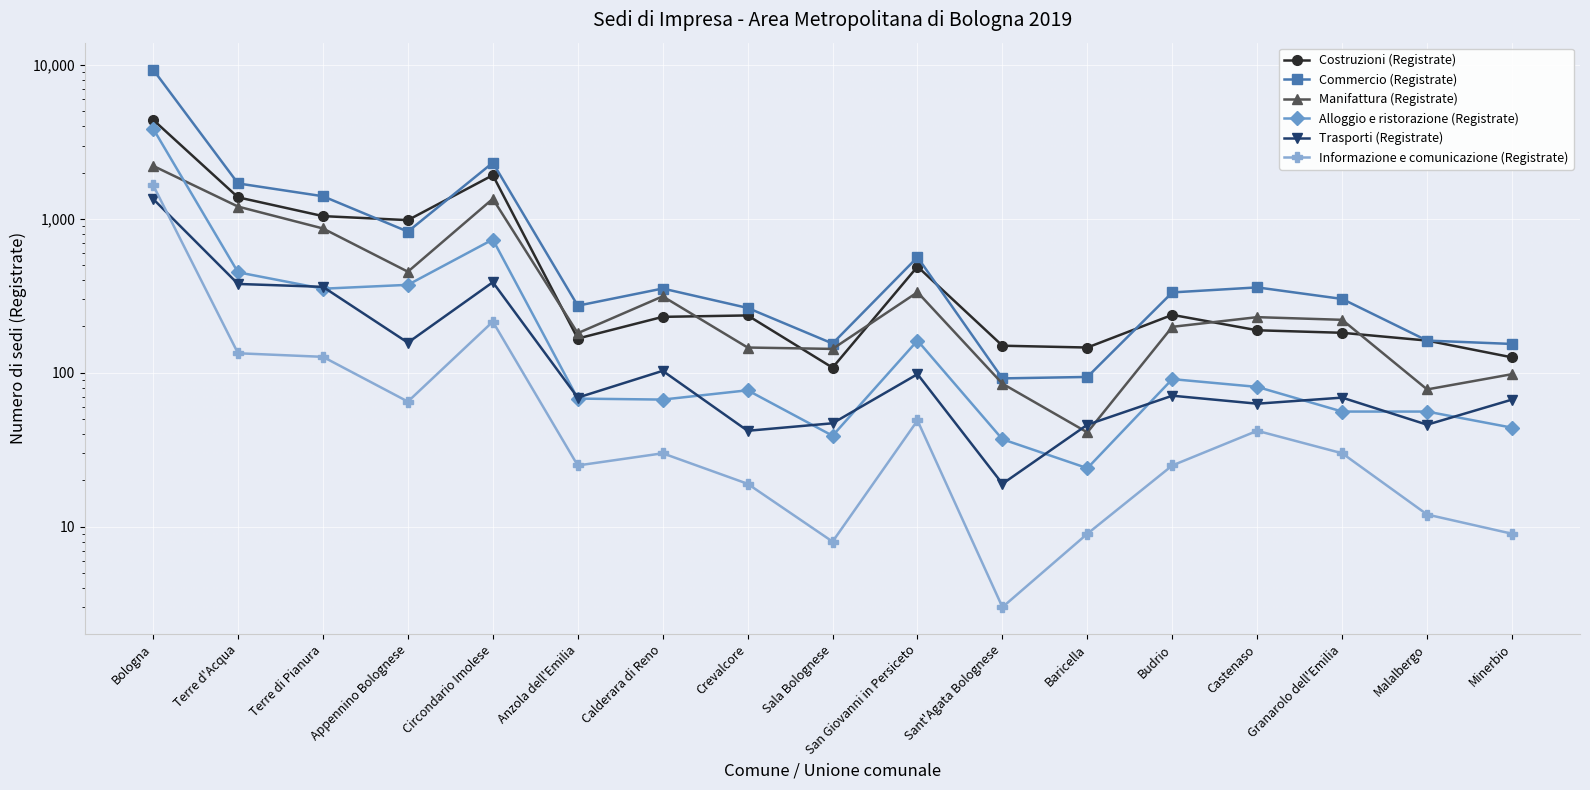

Reading right to left, what are all the values shown in this chart?

Costruzioni (Registrate): Minerbio=126	Malalbergo=162	Granarolo dell'Emilia=182	Castenaso=189	Budrio=238	Baricella=146	Sant'Agata Bolognese=150	San Giovanni in Persiceto=490	Sala Bolognese=108	Crevalcore=236	Calderara di Reno=231	Anzola dell'Emilia=167	Circondario Imolese=1924	Appennino Bolognese=982	Terre di Pianura=1043	Terre d'Acqua=1382	Bologna=4411
Commercio (Registrate): Minerbio=154	Malalbergo=162	Granarolo dell'Emilia=302	Castenaso=359	Budrio=333	Baricella=94	Sant'Agata Bolognese=92	San Giovanni in Persiceto=564	Sala Bolognese=155	Crevalcore=264	Calderara di Reno=353	Anzola dell'Emilia=273	Circondario Imolese=2320	Appennino Bolognese=827	Terre di Pianura=1404	Terre d'Acqua=1701	Bologna=9347
Manifattura (Registrate): Minerbio=98	Malalbergo=78	Granarolo dell'Emilia=221	Castenaso=230	Budrio=199	Baricella=41	Sant'Agata Bolognese=85	San Giovanni in Persiceto=334	Sala Bolognese=143	Crevalcore=146	Calderara di Reno=314	Anzola dell'Emilia=181	Circondario Imolese=1351	Appennino Bolognese=454	Terre di Pianura=867	Terre d'Acqua=1203	Bologna=2213
Alloggio e ristorazione (Registrate): Minerbio=44	Malalbergo=56	Granarolo dell'Emilia=56	Castenaso=81	Budrio=91	Baricella=24	Sant'Agata Bolognese=37	San Giovanni in Persiceto=162	Sala Bolognese=39	Crevalcore=77	Calderara di Reno=67	Anzola dell'Emilia=68	Circondario Imolese=735	Appennino Bolognese=373	Terre di Pianura=352	Terre d'Acqua=450	Bologna=3868
Trasporti (Registrate): Minerbio=67	Malalbergo=46	Granarolo dell'Emilia=69	Castenaso=63	Budrio=71	Baricella=46	Sant'Agata Bolognese=19	San Giovanni in Persiceto=98	Sala Bolognese=47	Crevalcore=42	Calderara di Reno=103	Anzola dell'Emilia=69	Circondario Imolese=388	Appennino Bolognese=157	Terre di Pianura=362	Terre d'Acqua=378	Bologna=1350
Informazione e comunicazione (Registrate): Minerbio=9	Malalbergo=12	Granarolo dell'Emilia=30	Castenaso=42	Budrio=25	Baricella=9	Sant'Agata Bolognese=3	San Giovanni in Persiceto=49	Sala Bolognese=8	Crevalcore=19	Calderara di Reno=30	Anzola dell'Emilia=25	Circondario Imolese=215	Appennino Bolognese=65	Terre di Pianura=127	Terre d'Acqua=134	Bologna=1660